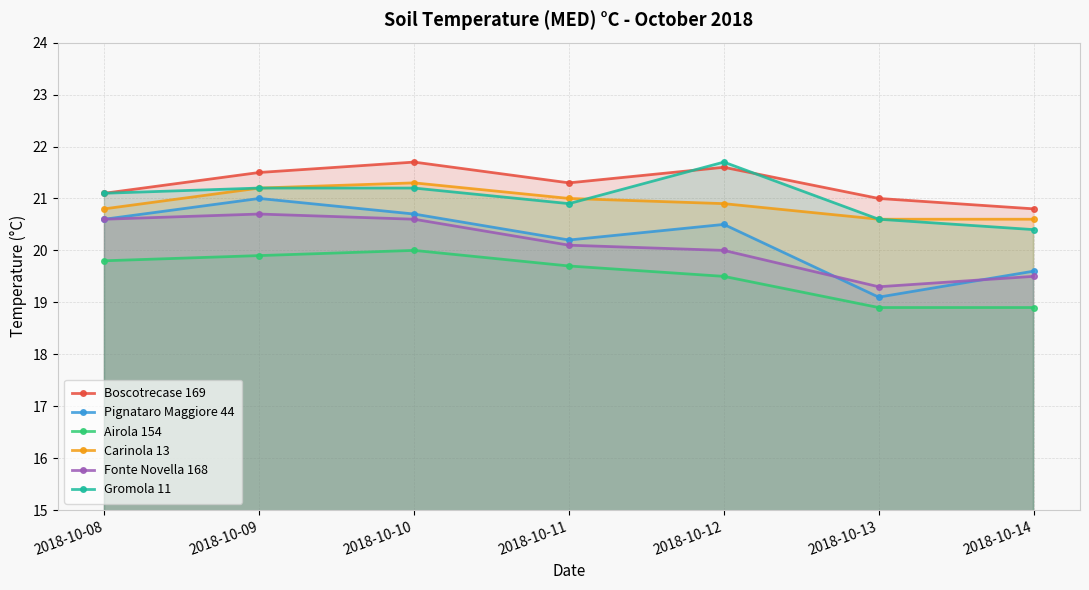

True or false: Carinola 13 and Airola 154 cross at least once.

False